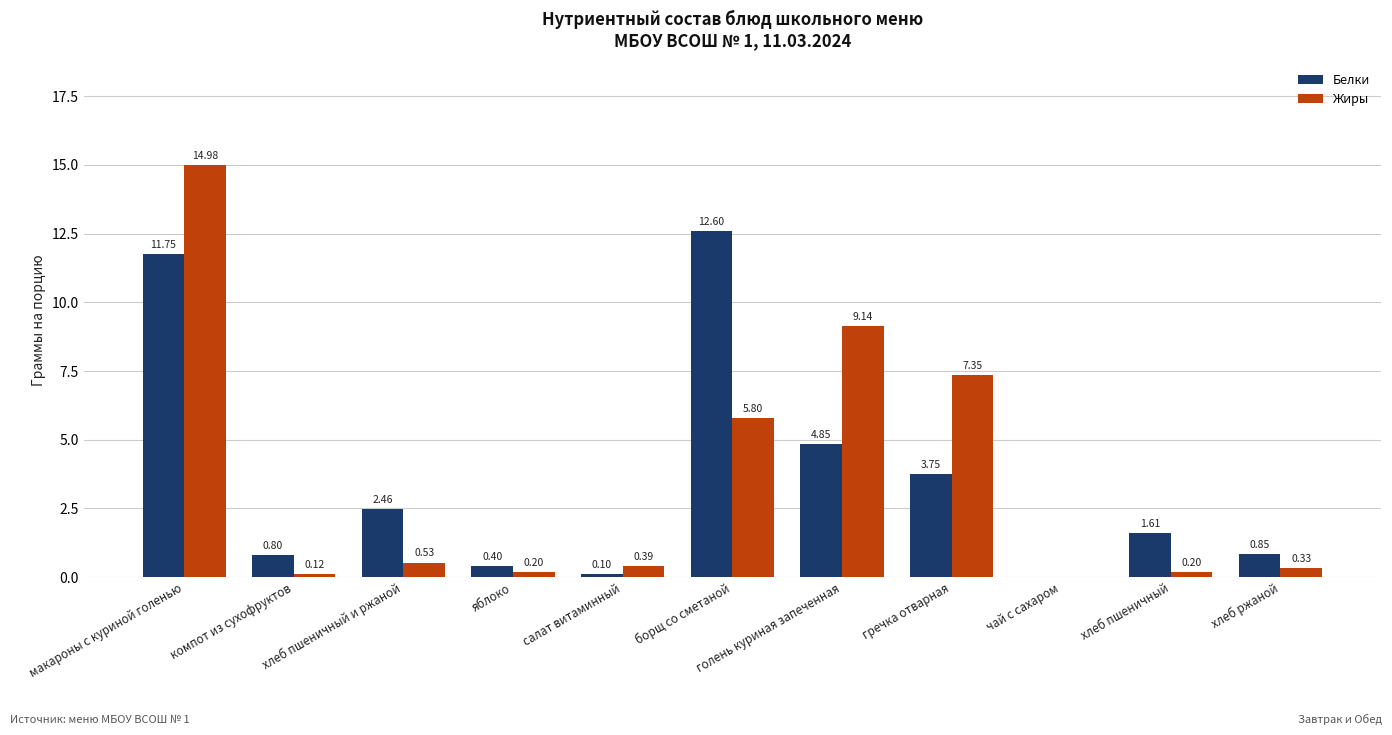

What is the sum of all Белки values?

39.2